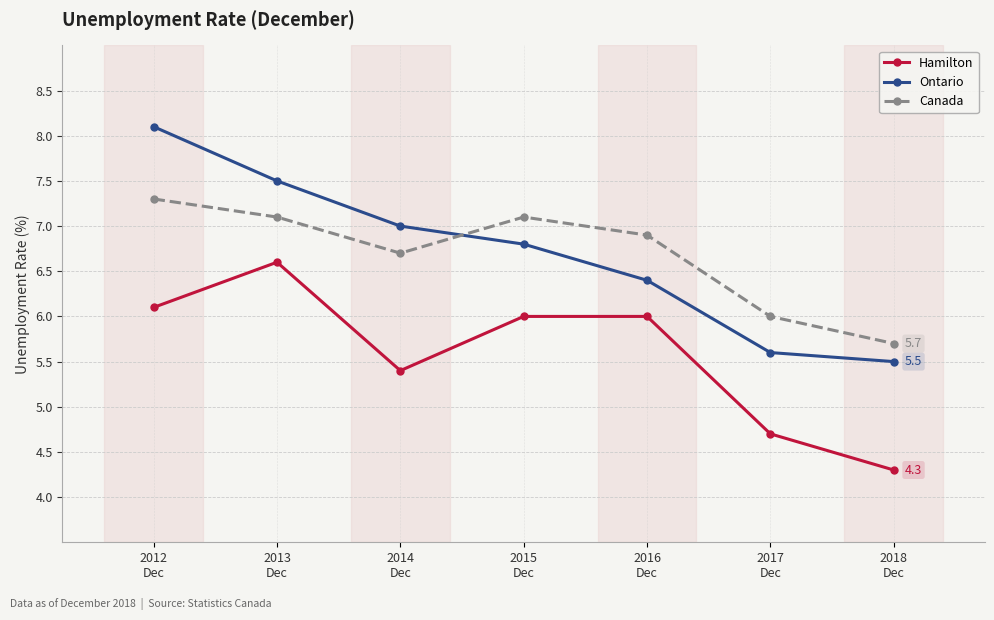

True or false: Ontario and Canada cross at least once.

True